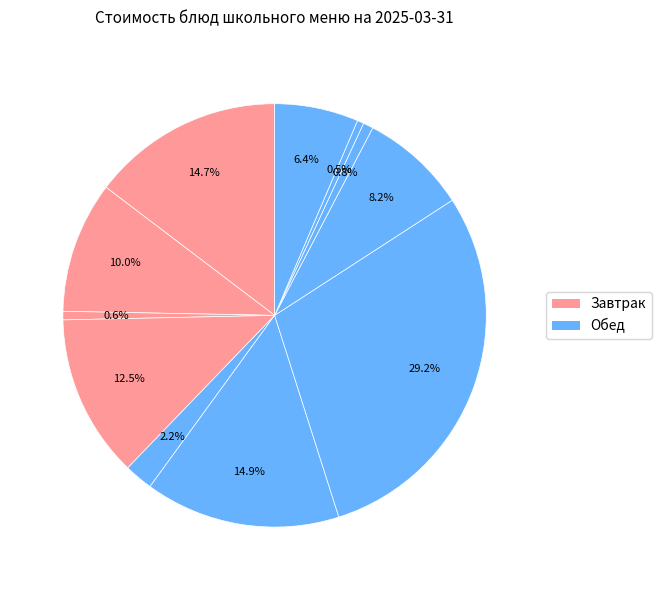

How many segments does this pie chart have?

11